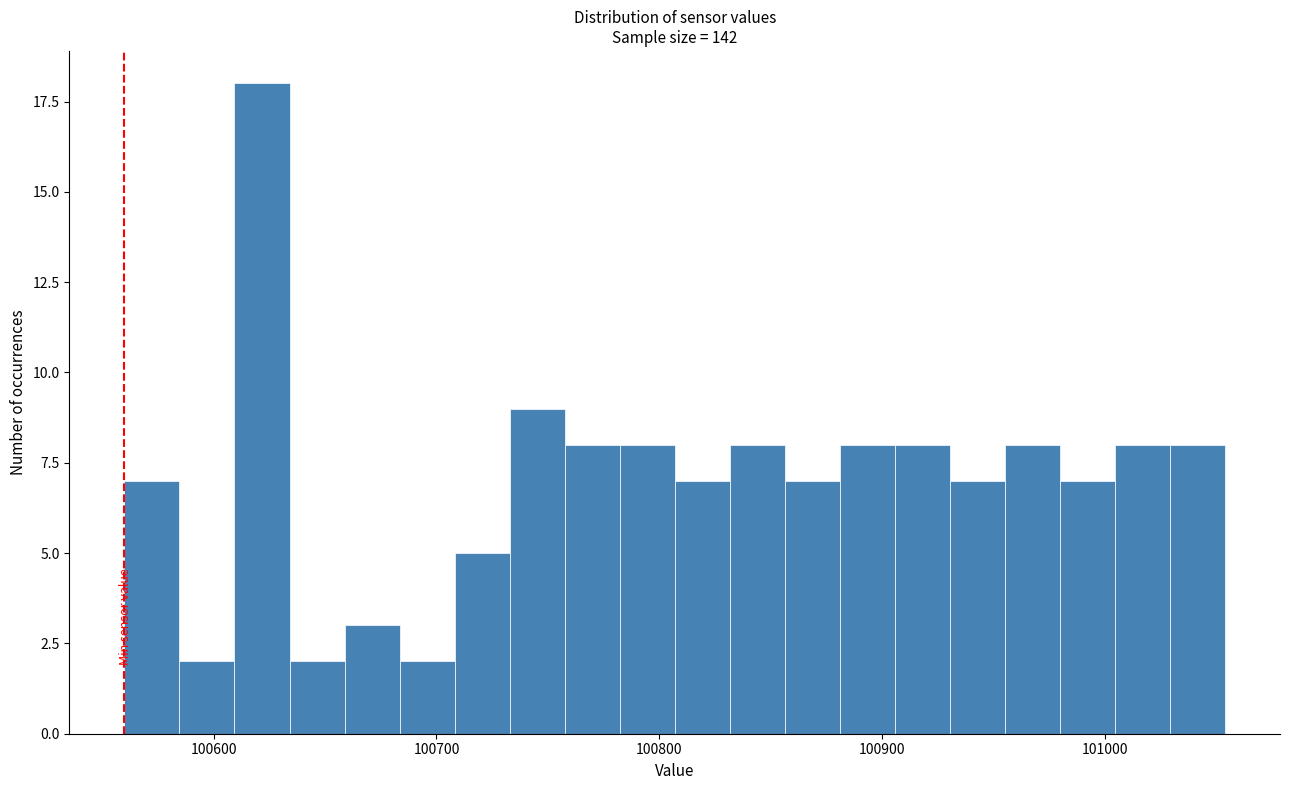

Around what value on the x-axis is the tallest bar? Give the approximate position of its centre, as read against the axis.

100620